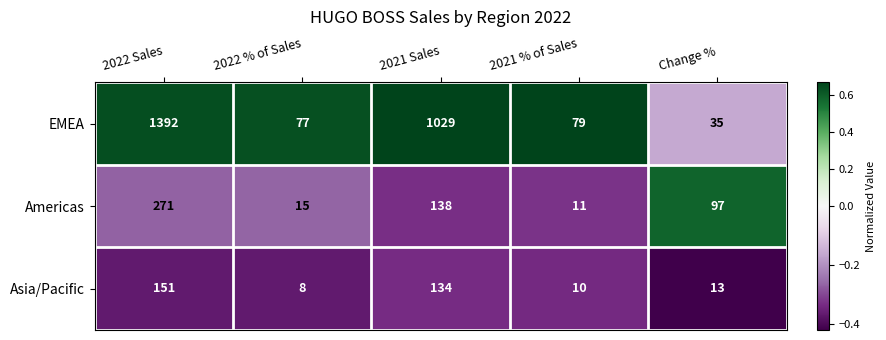

Rank the series by their maximum value, from highest to lowest.

EMEA, Americas, Asia/Pacific